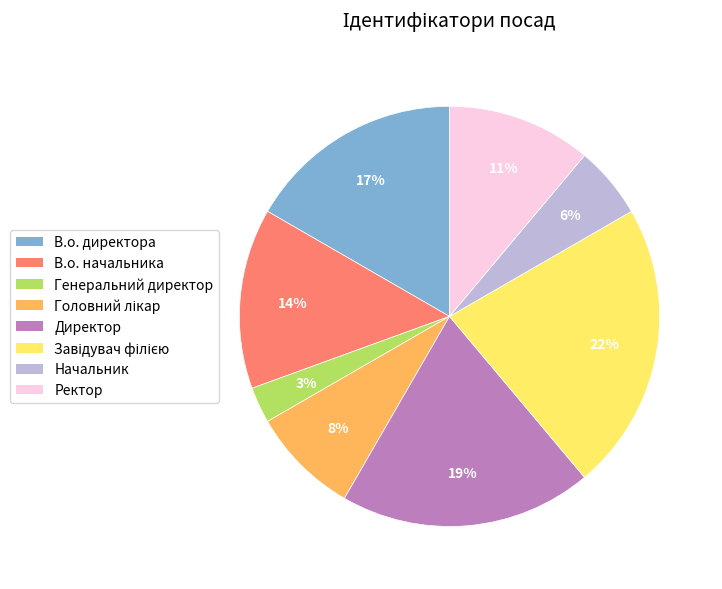

What is the smallest slice in the pie chart?

Генеральний директор